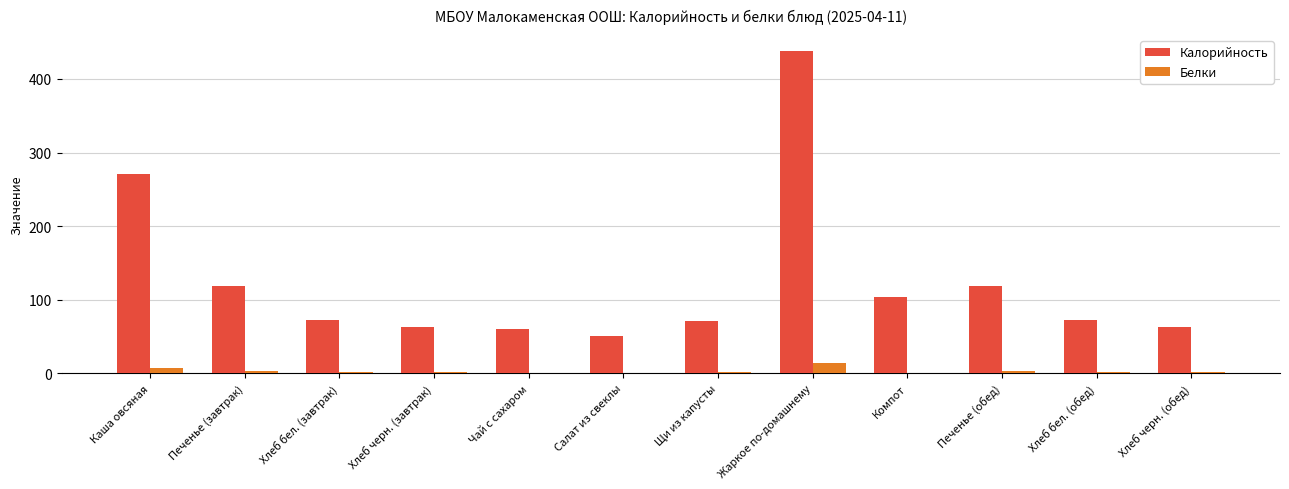

What are all the series names shown in the legend?

Калорийность, Белки